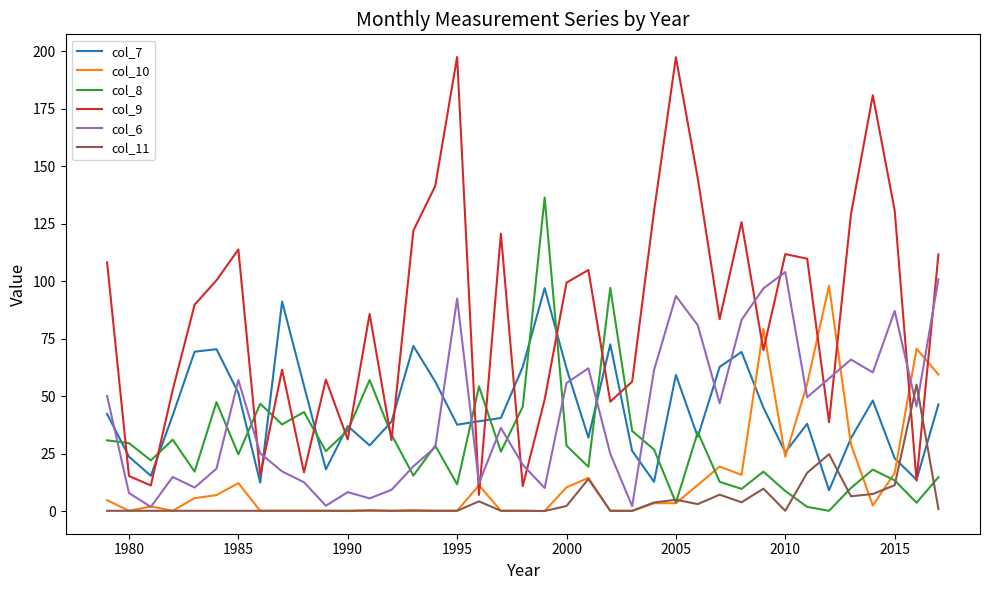

Which series has the widest spread of values?

col_9